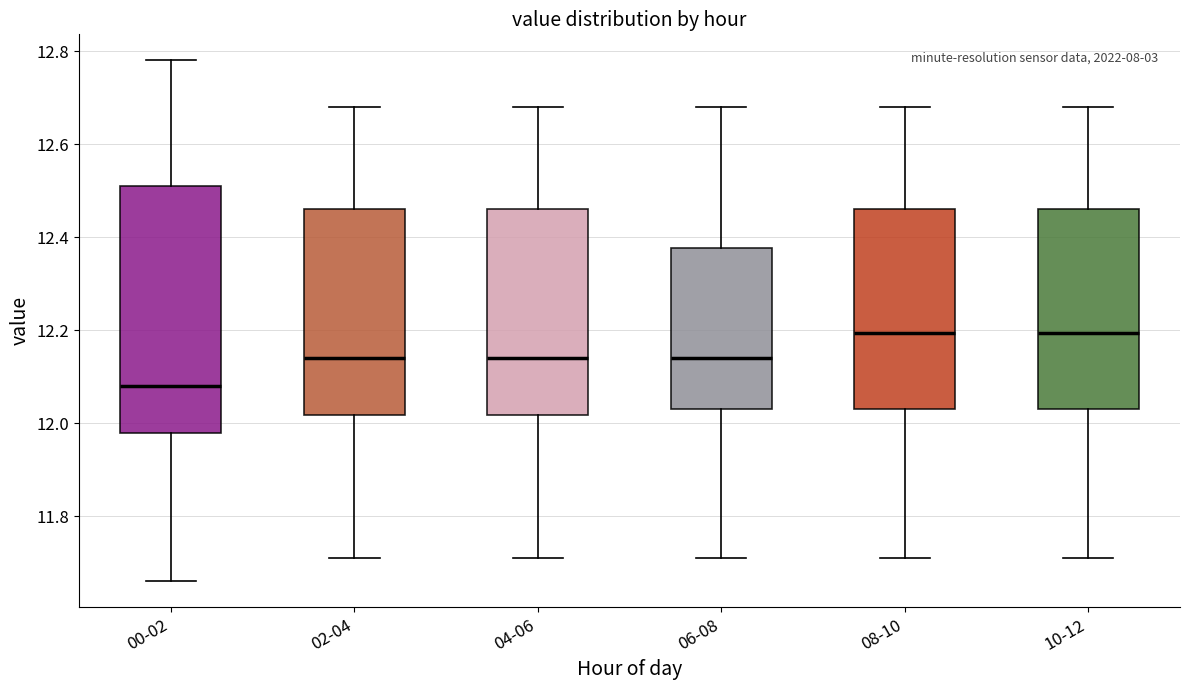

Comparing the boxes themselves (not the whiskers), which one is the tallest?

00-02